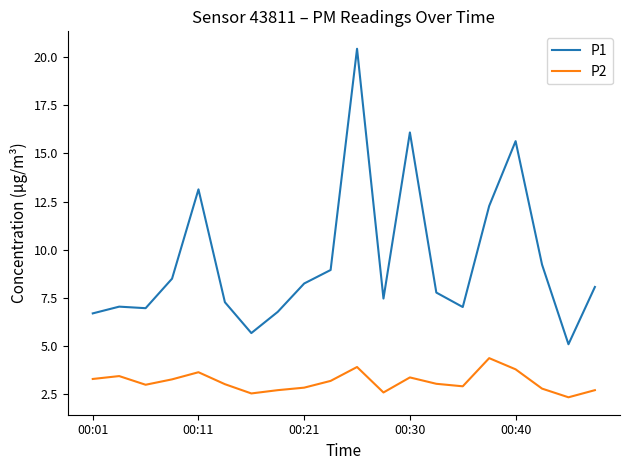

In P1, how many points are lower than both neighbors (excluding endpoints)?

5